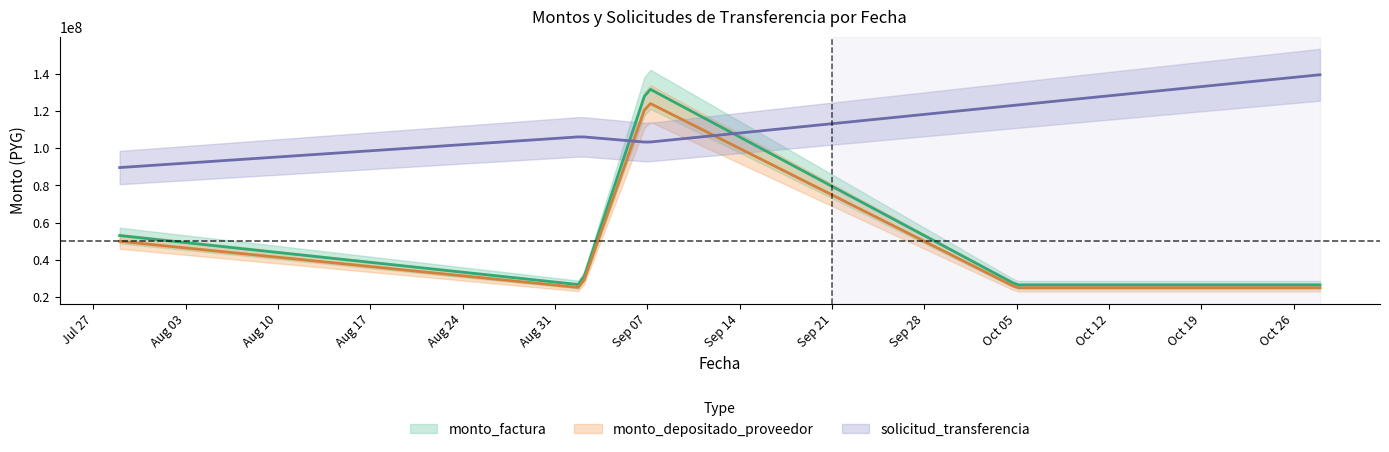

How many lines are shown in the chart?

3